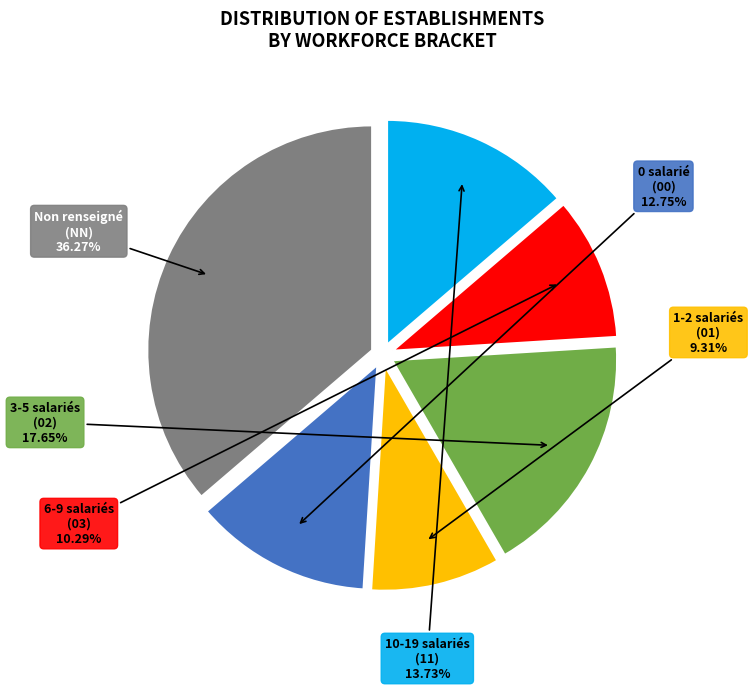

Which has a higher value, Non renseigné (NN) or 6-9 salariés (03)?

Non renseigné (NN)